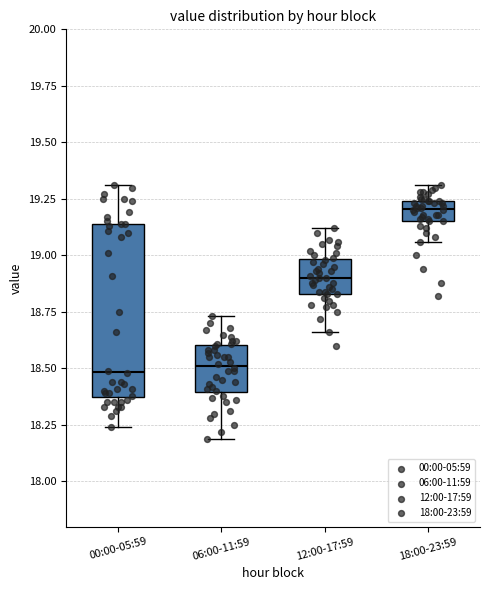

Where is the upper edge of the box for 00:00-05:59 on the y-axis? The values are not printed on the chart, so give them approximately, as read against the axis.

19.15